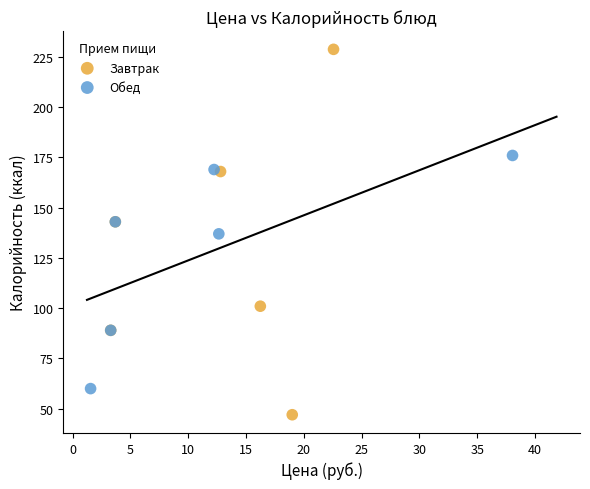

What are all the series names shown in the legend?

Завтрак, Обед